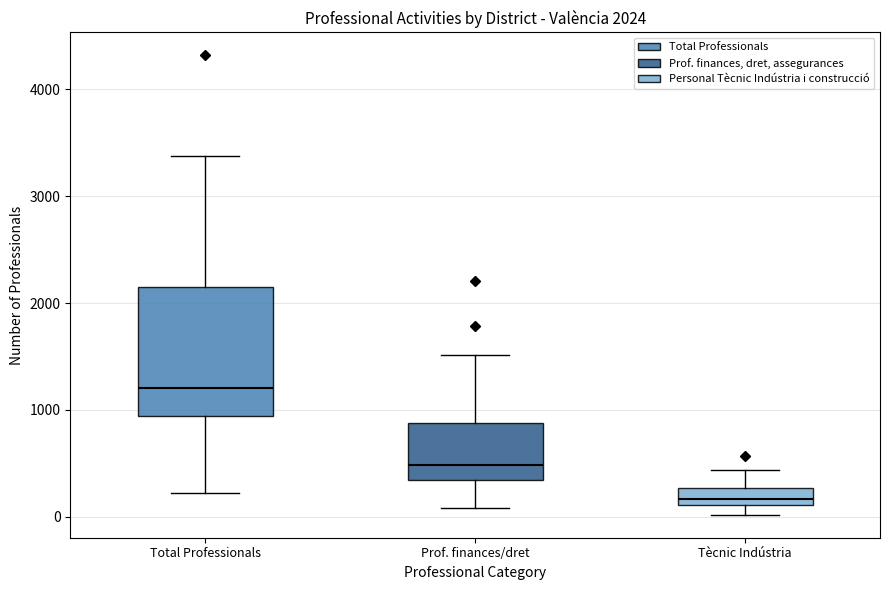

Which box is the tallest, from its lower edge to its upper edge?

Total Professionals